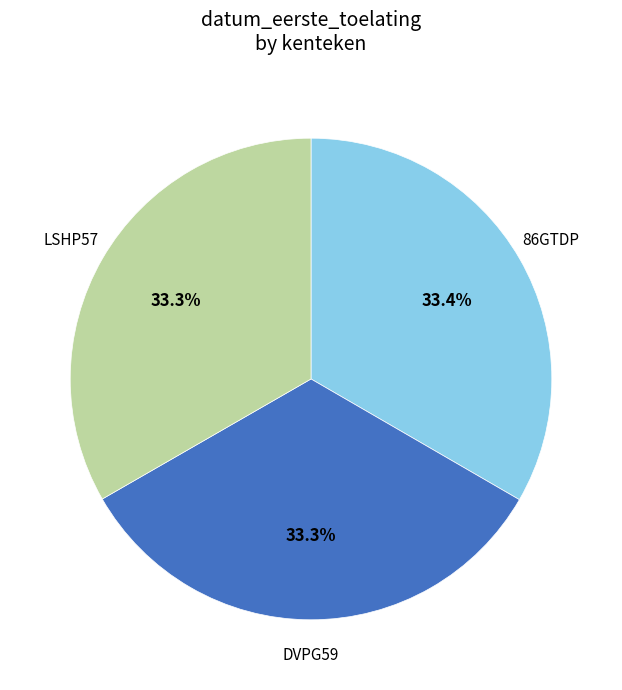

Does any single category account for the majority?

No